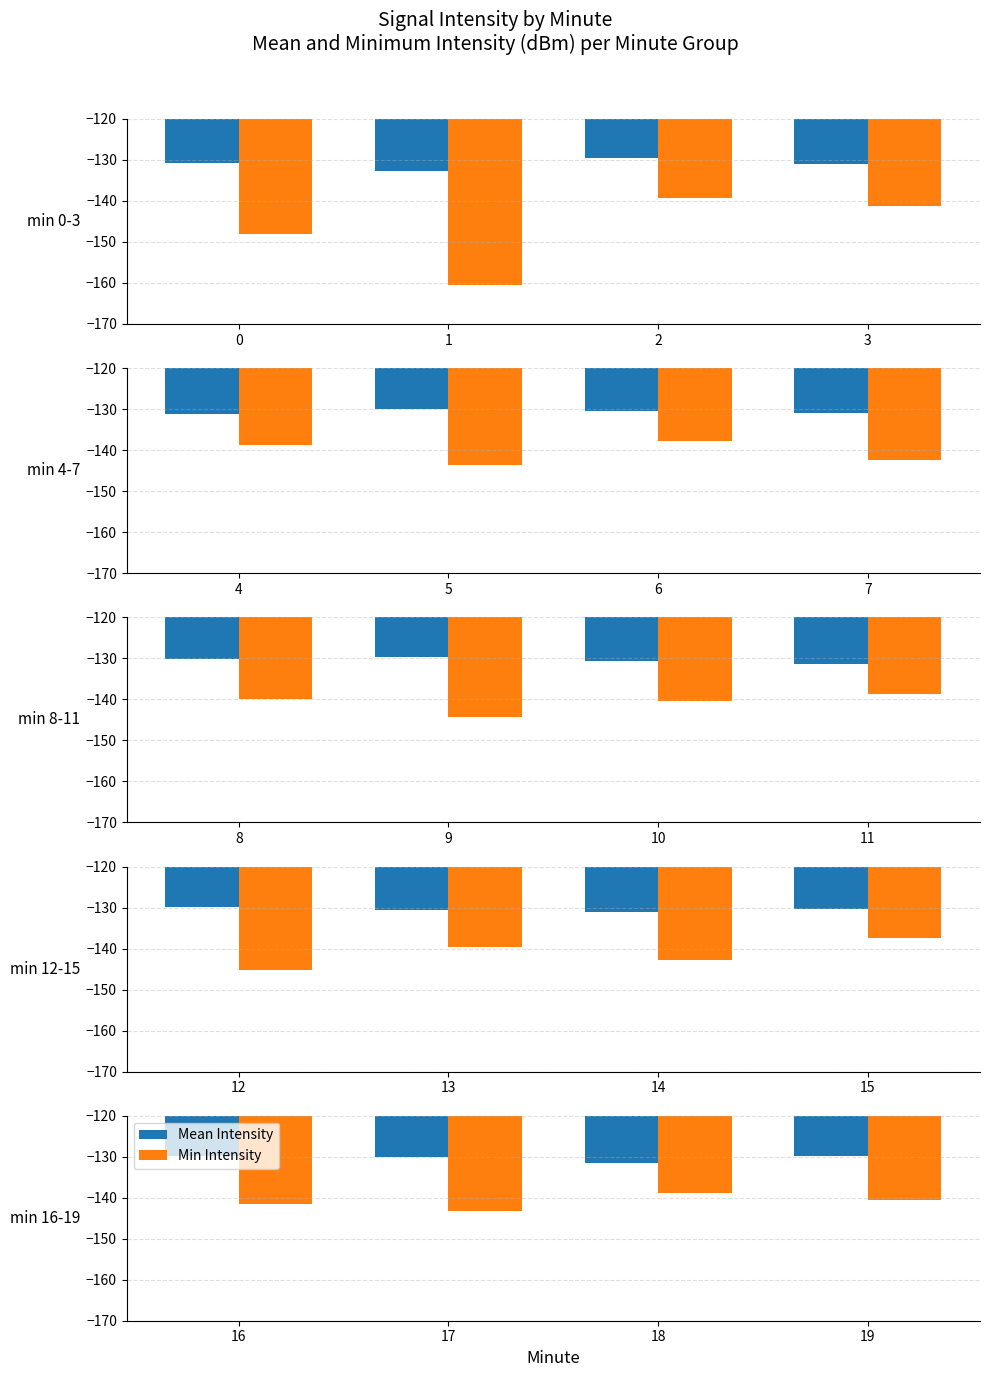

List the labels in order of Min Intensity value, largest first.

18, 19, 16, 17